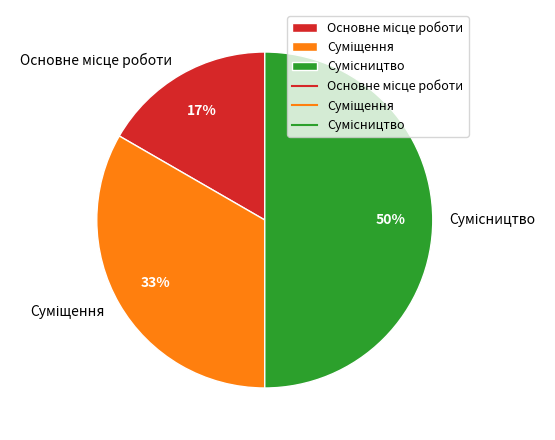

To the nearest percent, what is the average slice percentage?

33%